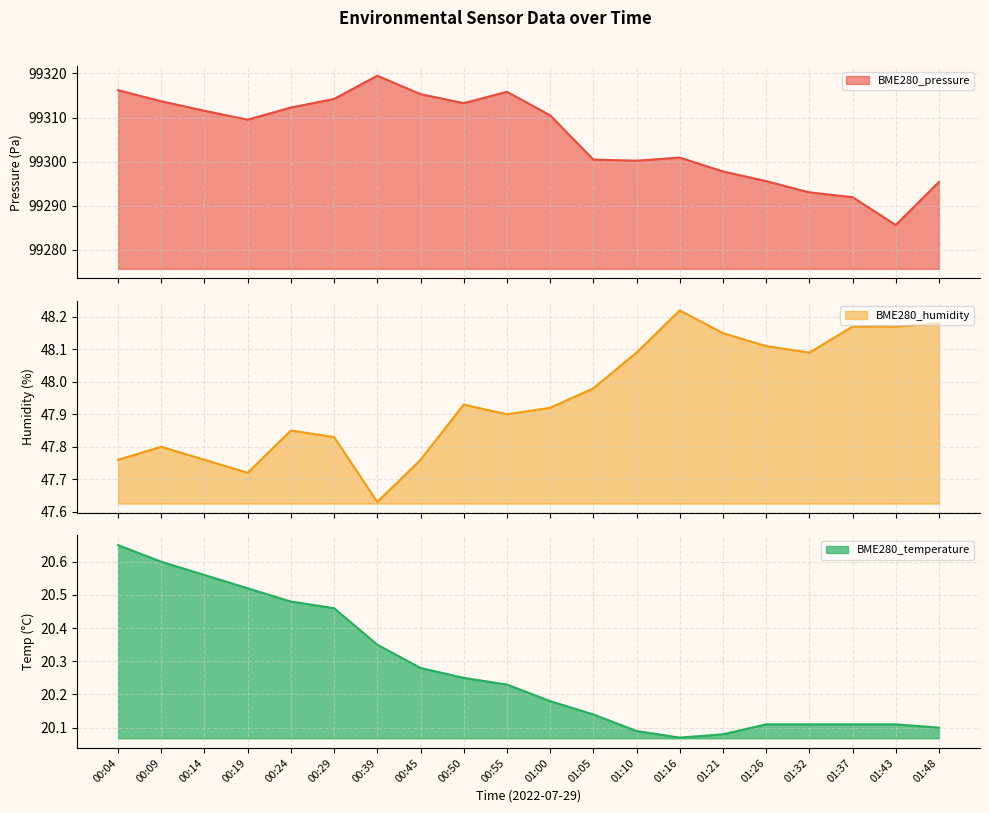

True or false: BME280_humidity and BME280_pressure intersect in this chart.

False